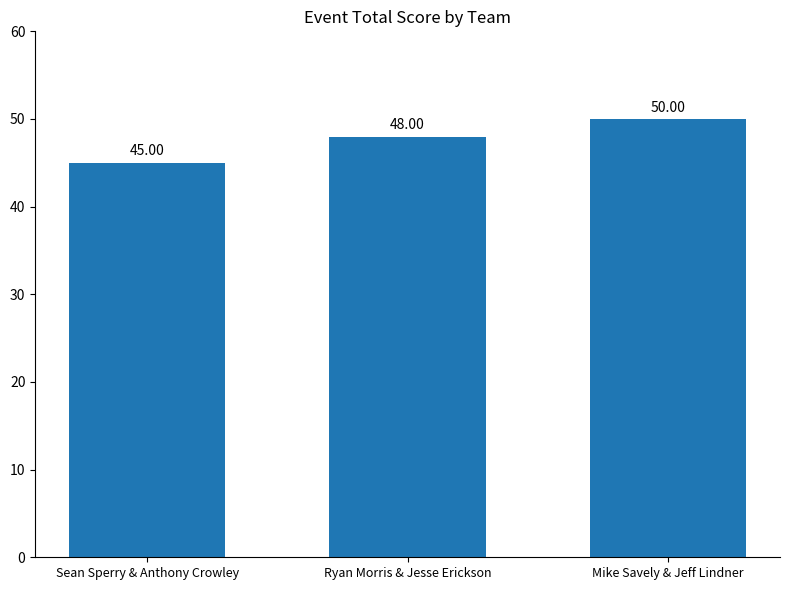

What position from the left is Ryan Morris & Jesse Erickson?

2